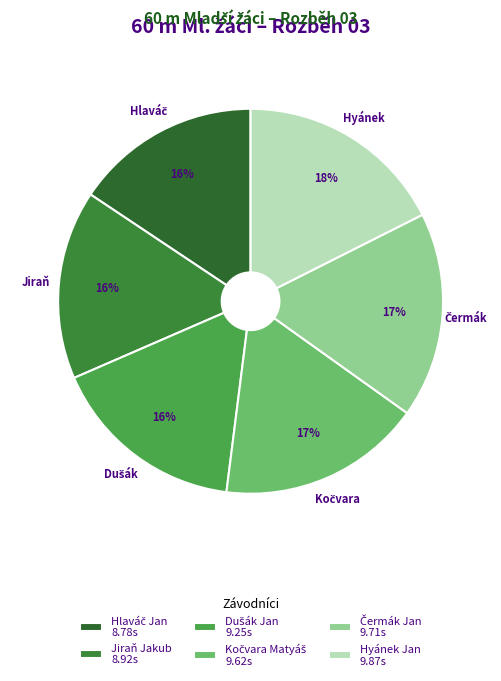

How many slices are in this pie chart?

6